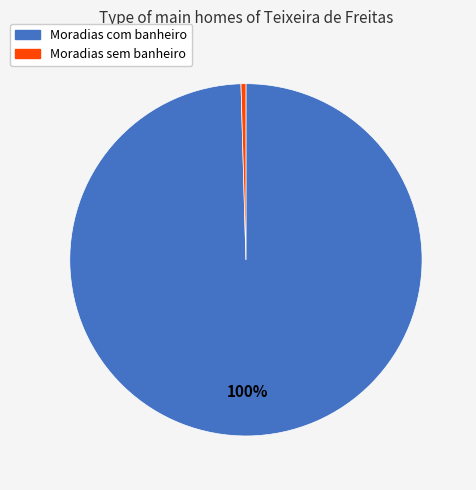

Does any single category account for the majority?

Yes